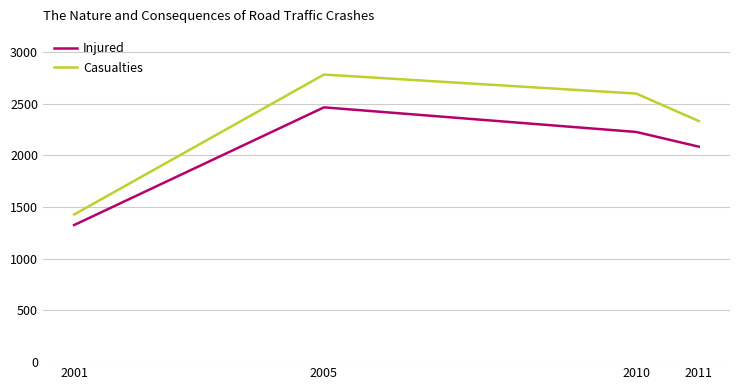

The value of Casualties at 2010 is 3617. True or false?

False